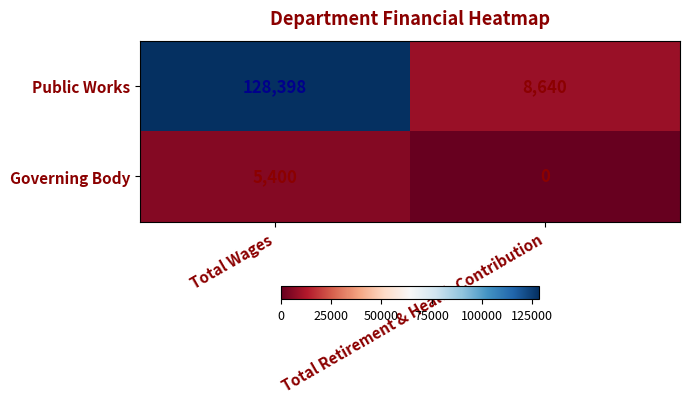

The Governing Body series shows 3510 at Total Retirement & Health Contribution. True or false?

False